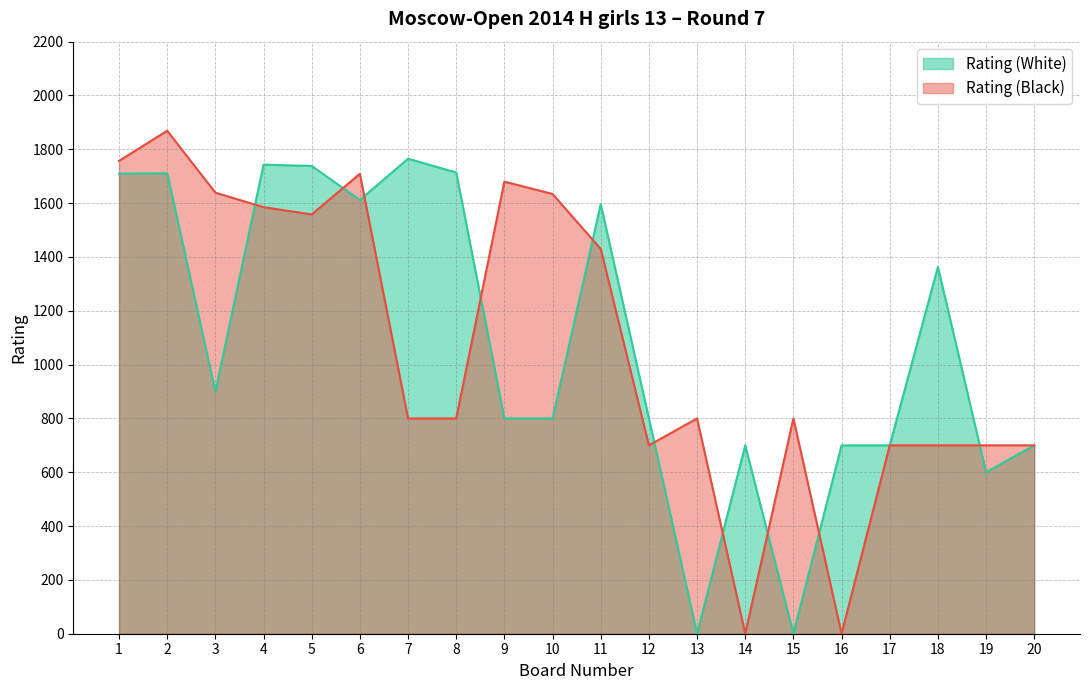

Reading left to right, list all the values displayed in this chart.

Rating (White): 1710	1711	900	1743	1738	1612	1765	1714	800	800	1596	800	0	700	0	700	700	1363	600	700
Rating (Black): 1757	1869	1639	1585	1558	1709	800	800	1680	1634	1430	700	800	0	800	0	700	700	700	700